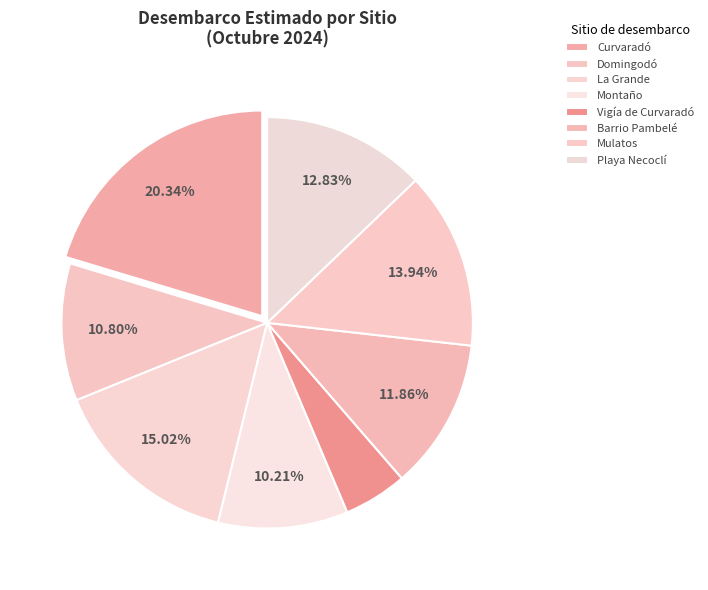

To the nearest percent, what is the combined percentage of Barrio Pambelé and La Grande?

27%